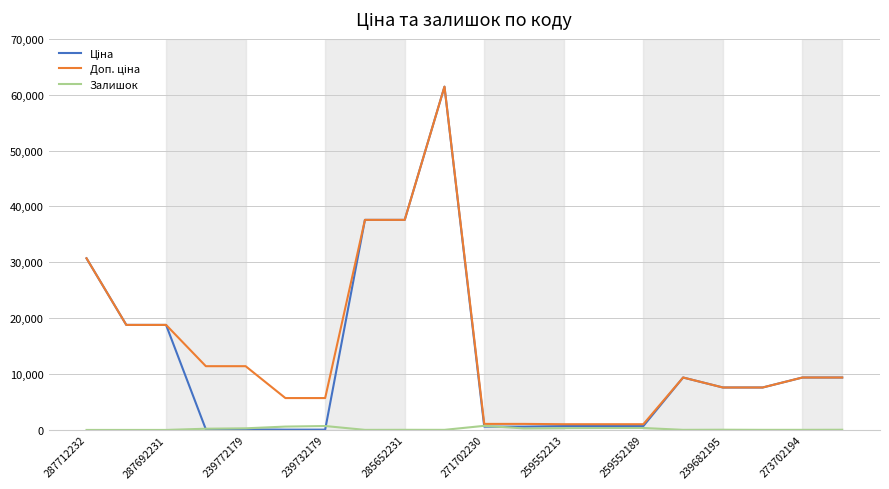

Which series has the largest range (max minus min)?

Ціна